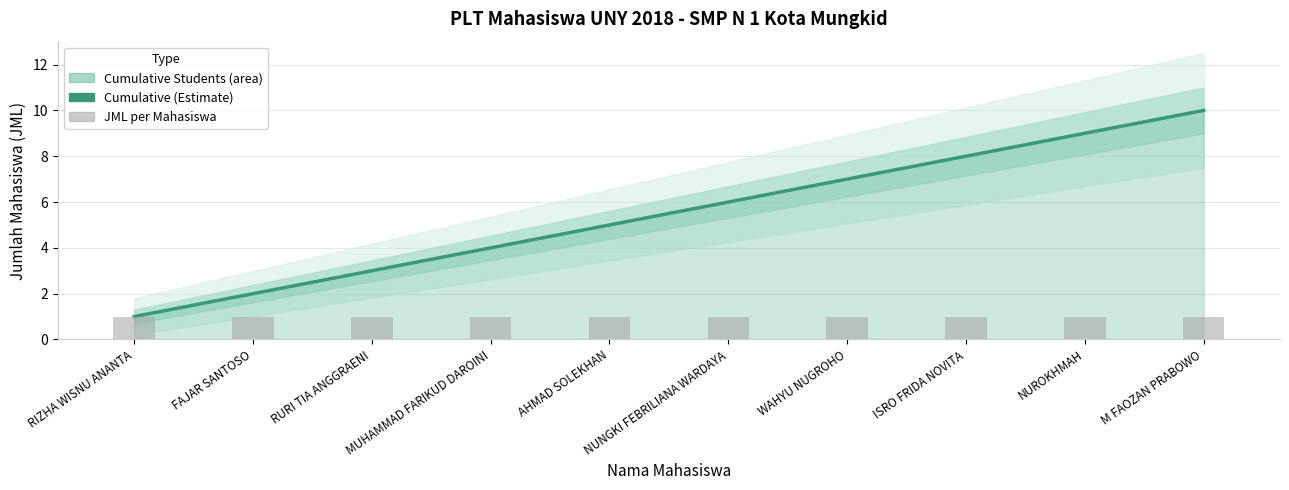

What position from the right is WAHYU NUGROHO?

4